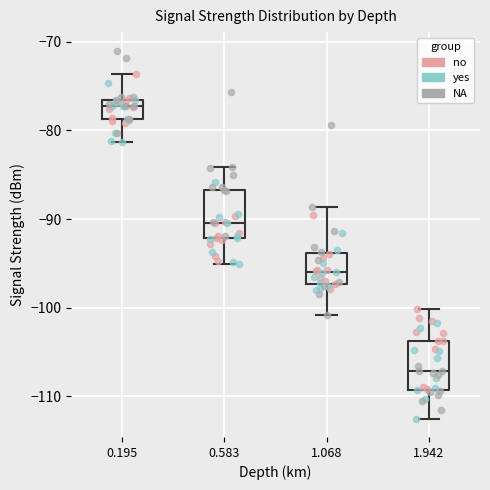

Where does the upper whisker of the box at x = 1.068 end on the y-axis? The values are not printed on the chart, so give them approximately, as read against the axis.

-89